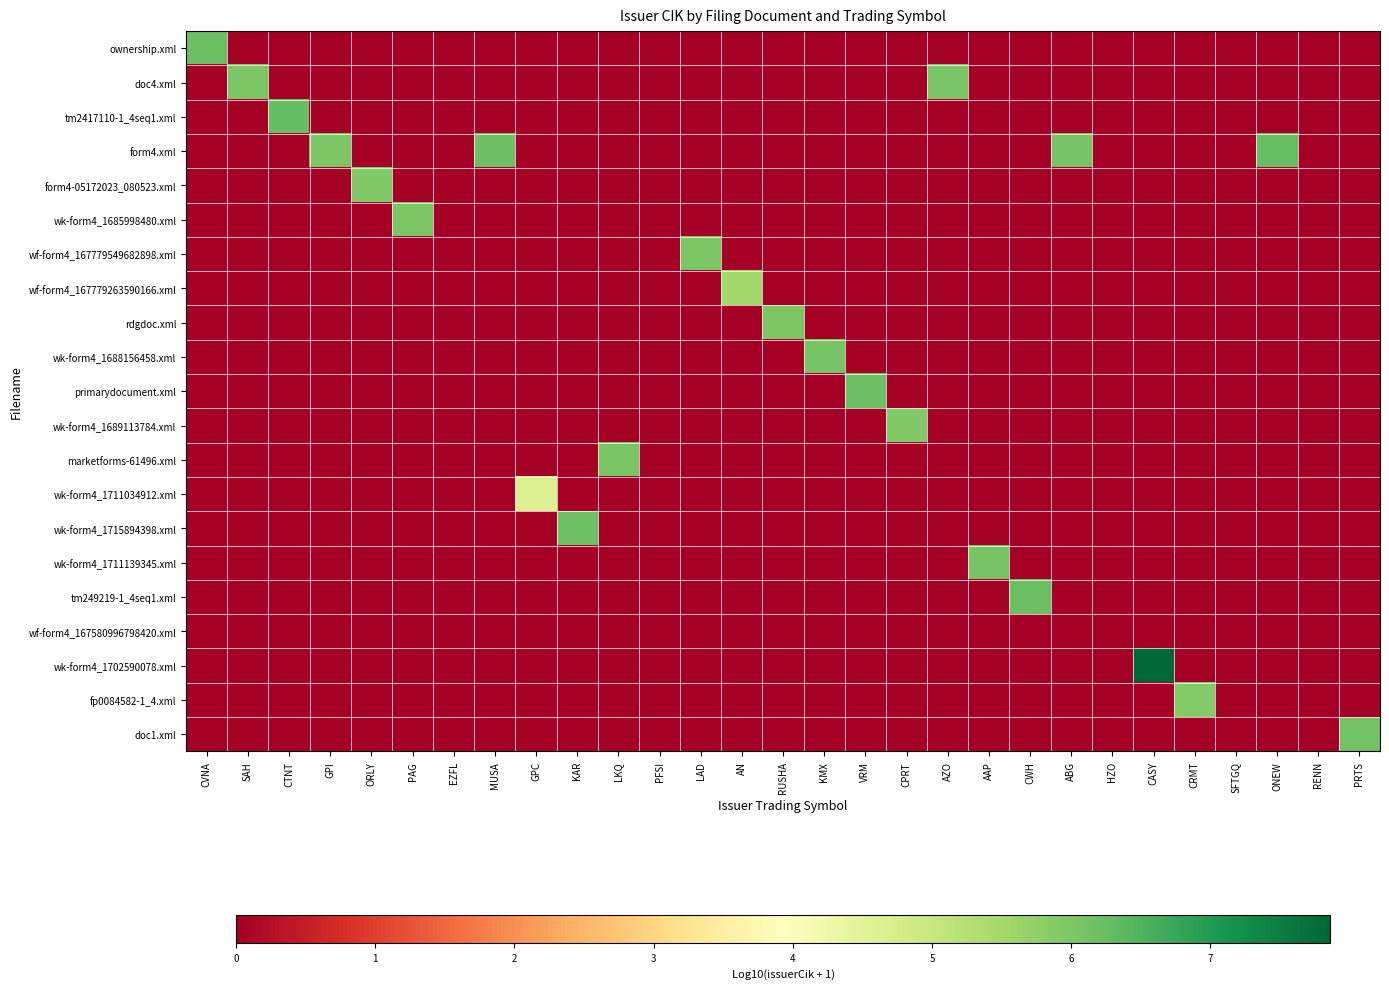

Reading right to left, what are all the values shown in this chart?

ownership.xml: PRTS=0.0	RENN=0.0	ONEW=0.0	SFTGQ=0.0	CRMT=0.0	CASY=0.0	HZO=0.0	ABG=0.0	CWH=0.0	AAP=0.0	AZO=0.0	CPRT=0.0	VRM=0.0	KMX=0.0	RUSHA=0.0	AN=0.0	LAD=0.0	PFSI=0.0	LKQ=0.0	KAR=0.0	GPC=0.0	MUSA=0.0	EZFL=0.0	PAG=0.0	ORLY=0.0	GPI=0.0	CTNT=0.0	SAH=0.0	CVNA=6.2
doc4.xml: PRTS=0.0	RENN=0.0	ONEW=0.0	SFTGQ=0.0	CRMT=0.0	CASY=0.0	HZO=0.0	ABG=0.0	CWH=0.0	AAP=0.0	AZO=6.0	CPRT=0.0	VRM=0.0	KMX=0.0	RUSHA=0.0	AN=0.0	LAD=0.0	PFSI=0.0	LKQ=0.0	KAR=0.0	GPC=0.0	MUSA=0.0	EZFL=0.0	PAG=0.0	ORLY=0.0	GPI=0.0	CTNT=0.0	SAH=6.0	CVNA=0.0
tm2417110-1_4seq1.xml: PRTS=0.0	RENN=0.0	ONEW=0.0	SFTGQ=0.0	CRMT=0.0	CASY=0.0	HZO=0.0	ABG=0.0	CWH=0.0	AAP=0.0	AZO=0.0	CPRT=0.0	VRM=0.0	KMX=0.0	RUSHA=0.0	AN=0.0	LAD=0.0	PFSI=0.0	LKQ=0.0	KAR=0.0	GPC=0.0	MUSA=0.0	EZFL=0.0	PAG=0.0	ORLY=0.0	GPI=0.0	CTNT=6.3	SAH=0.0	CVNA=0.0
form4.xml: PRTS=0.0	RENN=0.0	ONEW=6.2	SFTGQ=0.0	CRMT=0.0	CASY=0.0	HZO=0.0	ABG=6.1	CWH=0.0	AAP=0.0	AZO=0.0	CPRT=0.0	VRM=0.0	KMX=0.0	RUSHA=0.0	AN=0.0	LAD=0.0	PFSI=0.0	LKQ=0.0	KAR=0.0	GPC=0.0	MUSA=6.2	EZFL=0.0	PAG=0.0	ORLY=0.0	GPI=6.0	CTNT=0.0	SAH=0.0	CVNA=0.0
form4-05172023_080523.xml: PRTS=0.0	RENN=0.0	ONEW=0.0	SFTGQ=0.0	CRMT=0.0	CASY=0.0	HZO=0.0	ABG=0.0	CWH=0.0	AAP=0.0	AZO=0.0	CPRT=0.0	VRM=0.0	KMX=0.0	RUSHA=0.0	AN=0.0	LAD=0.0	PFSI=0.0	LKQ=0.0	KAR=0.0	GPC=0.0	MUSA=0.0	EZFL=0.0	PAG=0.0	ORLY=6.0	GPI=0.0	CTNT=0.0	SAH=0.0	CVNA=0.0
wk-form4_1685998480.xml: PRTS=0.0	RENN=0.0	ONEW=0.0	SFTGQ=0.0	CRMT=0.0	CASY=0.0	HZO=0.0	ABG=0.0	CWH=0.0	AAP=0.0	AZO=0.0	CPRT=0.0	VRM=0.0	KMX=0.0	RUSHA=0.0	AN=0.0	LAD=0.0	PFSI=0.0	LKQ=0.0	KAR=0.0	GPC=0.0	MUSA=0.0	EZFL=0.0	PAG=6.0	ORLY=0.0	GPI=0.0	CTNT=0.0	SAH=0.0	CVNA=0.0
wf-form4_167779549682898.xml: PRTS=0.0	RENN=0.0	ONEW=0.0	SFTGQ=0.0	CRMT=0.0	CASY=0.0	HZO=0.0	ABG=0.0	CWH=0.0	AAP=0.0	AZO=0.0	CPRT=0.0	VRM=0.0	KMX=0.0	RUSHA=0.0	AN=0.0	LAD=6.0	PFSI=0.0	LKQ=0.0	KAR=0.0	GPC=0.0	MUSA=0.0	EZFL=0.0	PAG=0.0	ORLY=0.0	GPI=0.0	CTNT=0.0	SAH=0.0	CVNA=0.0
wf-form4_167779263590166.xml: PRTS=0.0	RENN=0.0	ONEW=0.0	SFTGQ=0.0	CRMT=0.0	CASY=0.0	HZO=0.0	ABG=0.0	CWH=0.0	AAP=0.0	AZO=0.0	CPRT=0.0	VRM=0.0	KMX=0.0	RUSHA=0.0	AN=5.5	LAD=0.0	PFSI=0.0	LKQ=0.0	KAR=0.0	GPC=0.0	MUSA=0.0	EZFL=0.0	PAG=0.0	ORLY=0.0	GPI=0.0	CTNT=0.0	SAH=0.0	CVNA=0.0
rdgdoc.xml: PRTS=0.0	RENN=0.0	ONEW=0.0	SFTGQ=0.0	CRMT=0.0	CASY=0.0	HZO=0.0	ABG=0.0	CWH=0.0	AAP=0.0	AZO=0.0	CPRT=0.0	VRM=0.0	KMX=0.0	RUSHA=6.0	AN=0.0	LAD=0.0	PFSI=0.0	LKQ=0.0	KAR=0.0	GPC=0.0	MUSA=0.0	EZFL=0.0	PAG=0.0	ORLY=0.0	GPI=0.0	CTNT=0.0	SAH=0.0	CVNA=0.0
wk-form4_1688156458.xml: PRTS=0.0	RENN=0.0	ONEW=0.0	SFTGQ=0.0	CRMT=0.0	CASY=0.0	HZO=0.0	ABG=0.0	CWH=0.0	AAP=0.0	AZO=0.0	CPRT=0.0	VRM=0.0	KMX=6.1	RUSHA=0.0	AN=0.0	LAD=0.0	PFSI=0.0	LKQ=0.0	KAR=0.0	GPC=0.0	MUSA=0.0	EZFL=0.0	PAG=0.0	ORLY=0.0	GPI=0.0	CTNT=0.0	SAH=0.0	CVNA=0.0
primarydocument.xml: PRTS=0.0	RENN=0.0	ONEW=0.0	SFTGQ=0.0	CRMT=0.0	CASY=0.0	HZO=0.0	ABG=0.0	CWH=0.0	AAP=0.0	AZO=0.0	CPRT=0.0	VRM=6.2	KMX=0.0	RUSHA=0.0	AN=0.0	LAD=0.0	PFSI=0.0	LKQ=0.0	KAR=0.0	GPC=0.0	MUSA=0.0	EZFL=0.0	PAG=0.0	ORLY=0.0	GPI=0.0	CTNT=0.0	SAH=0.0	CVNA=0.0
wk-form4_1689113784.xml: PRTS=0.0	RENN=0.0	ONEW=0.0	SFTGQ=0.0	CRMT=0.0	CASY=0.0	HZO=0.0	ABG=0.0	CWH=0.0	AAP=0.0	AZO=0.0	CPRT=6.0	VRM=0.0	KMX=0.0	RUSHA=0.0	AN=0.0	LAD=0.0	PFSI=0.0	LKQ=0.0	KAR=0.0	GPC=0.0	MUSA=0.0	EZFL=0.0	PAG=0.0	ORLY=0.0	GPI=0.0	CTNT=0.0	SAH=0.0	CVNA=0.0
marketforms-61496.xml: PRTS=0.0	RENN=0.0	ONEW=0.0	SFTGQ=0.0	CRMT=0.0	CASY=0.0	HZO=0.0	ABG=0.0	CWH=0.0	AAP=0.0	AZO=0.0	CPRT=0.0	VRM=0.0	KMX=0.0	RUSHA=0.0	AN=0.0	LAD=0.0	PFSI=0.0	LKQ=6.0	KAR=0.0	GPC=0.0	MUSA=0.0	EZFL=0.0	PAG=0.0	ORLY=0.0	GPI=0.0	CTNT=0.0	SAH=0.0	CVNA=0.0
wk-form4_1711034912.xml: PRTS=0.0	RENN=0.0	ONEW=0.0	SFTGQ=0.0	CRMT=0.0	CASY=0.0	HZO=0.0	ABG=0.0	CWH=0.0	AAP=0.0	AZO=0.0	CPRT=0.0	VRM=0.0	KMX=0.0	RUSHA=0.0	AN=0.0	LAD=0.0	PFSI=0.0	LKQ=0.0	KAR=0.0	GPC=4.6	MUSA=0.0	EZFL=0.0	PAG=0.0	ORLY=0.0	GPI=0.0	CTNT=0.0	SAH=0.0	CVNA=0.0
wk-form4_1715894398.xml: PRTS=0.0	RENN=0.0	ONEW=0.0	SFTGQ=0.0	CRMT=0.0	CASY=0.0	HZO=0.0	ABG=0.0	CWH=0.0	AAP=0.0	AZO=0.0	CPRT=0.0	VRM=0.0	KMX=0.0	RUSHA=0.0	AN=0.0	LAD=0.0	PFSI=0.0	LKQ=0.0	KAR=6.1	GPC=0.0	MUSA=0.0	EZFL=0.0	PAG=0.0	ORLY=0.0	GPI=0.0	CTNT=0.0	SAH=0.0	CVNA=0.0
wk-form4_1711139345.xml: PRTS=0.0	RENN=0.0	ONEW=0.0	SFTGQ=0.0	CRMT=0.0	CASY=0.0	HZO=0.0	ABG=0.0	CWH=0.0	AAP=6.1	AZO=0.0	CPRT=0.0	VRM=0.0	KMX=0.0	RUSHA=0.0	AN=0.0	LAD=0.0	PFSI=0.0	LKQ=0.0	KAR=0.0	GPC=0.0	MUSA=0.0	EZFL=0.0	PAG=0.0	ORLY=0.0	GPI=0.0	CTNT=0.0	SAH=0.0	CVNA=0.0
tm249219-1_4seq1.xml: PRTS=0.0	RENN=0.0	ONEW=0.0	SFTGQ=0.0	CRMT=0.0	CASY=0.0	HZO=0.0	ABG=0.0	CWH=6.2	AAP=0.0	AZO=0.0	CPRT=0.0	VRM=0.0	KMX=0.0	RUSHA=0.0	AN=0.0	LAD=0.0	PFSI=0.0	LKQ=0.0	KAR=0.0	GPC=0.0	MUSA=0.0	EZFL=0.0	PAG=0.0	ORLY=0.0	GPI=0.0	CTNT=0.0	SAH=0.0	CVNA=0.0
wf-form4_167580996798420.xml: PRTS=0.0	RENN=0.0	ONEW=0.0	SFTGQ=0.0	CRMT=0.0	CASY=0.0	HZO=0.0	ABG=0.0	CWH=0.0	AAP=0.0	AZO=0.0	CPRT=0.0	VRM=0.0	KMX=0.0	RUSHA=0.0	AN=0.0	LAD=0.0	PFSI=0.0	LKQ=0.0	KAR=0.0	GPC=0.0	MUSA=0.0	EZFL=0.0	PAG=0.0	ORLY=0.0	GPI=0.0	CTNT=0.0	SAH=0.0	CVNA=0.0
wk-form4_1702590078.xml: PRTS=0.0	RENN=0.0	ONEW=0.0	SFTGQ=0.0	CRMT=0.0	CASY=7.9	HZO=0.0	ABG=0.0	CWH=0.0	AAP=0.0	AZO=0.0	CPRT=0.0	VRM=0.0	KMX=0.0	RUSHA=0.0	AN=0.0	LAD=0.0	PFSI=0.0	LKQ=0.0	KAR=0.0	GPC=0.0	MUSA=0.0	EZFL=0.0	PAG=0.0	ORLY=0.0	GPI=0.0	CTNT=0.0	SAH=0.0	CVNA=0.0
fp0084582-1_4.xml: PRTS=0.0	RENN=0.0	ONEW=0.0	SFTGQ=0.0	CRMT=5.9	CASY=0.0	HZO=0.0	ABG=0.0	CWH=0.0	AAP=0.0	AZO=0.0	CPRT=0.0	VRM=0.0	KMX=0.0	RUSHA=0.0	AN=0.0	LAD=0.0	PFSI=0.0	LKQ=0.0	KAR=0.0	GPC=0.0	MUSA=0.0	EZFL=0.0	PAG=0.0	ORLY=0.0	GPI=0.0	CTNT=0.0	SAH=0.0	CVNA=0.0
doc1.xml: PRTS=6.1	RENN=0.0	ONEW=0.0	SFTGQ=0.0	CRMT=0.0	CASY=0.0	HZO=0.0	ABG=0.0	CWH=0.0	AAP=0.0	AZO=0.0	CPRT=0.0	VRM=0.0	KMX=0.0	RUSHA=0.0	AN=0.0	LAD=0.0	PFSI=0.0	LKQ=0.0	KAR=0.0	GPC=0.0	MUSA=0.0	EZFL=0.0	PAG=0.0	ORLY=0.0	GPI=0.0	CTNT=0.0	SAH=0.0	CVNA=0.0